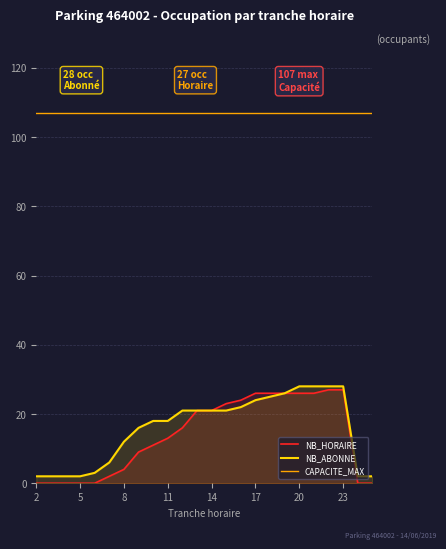

The NB_ABONNE series shows 28 at 23. True or false?

True